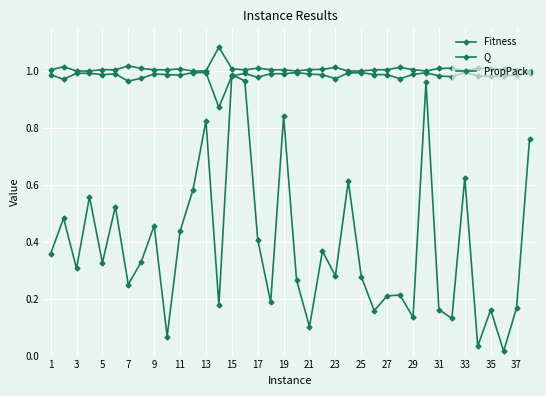

How many lines are shown in the chart?

3